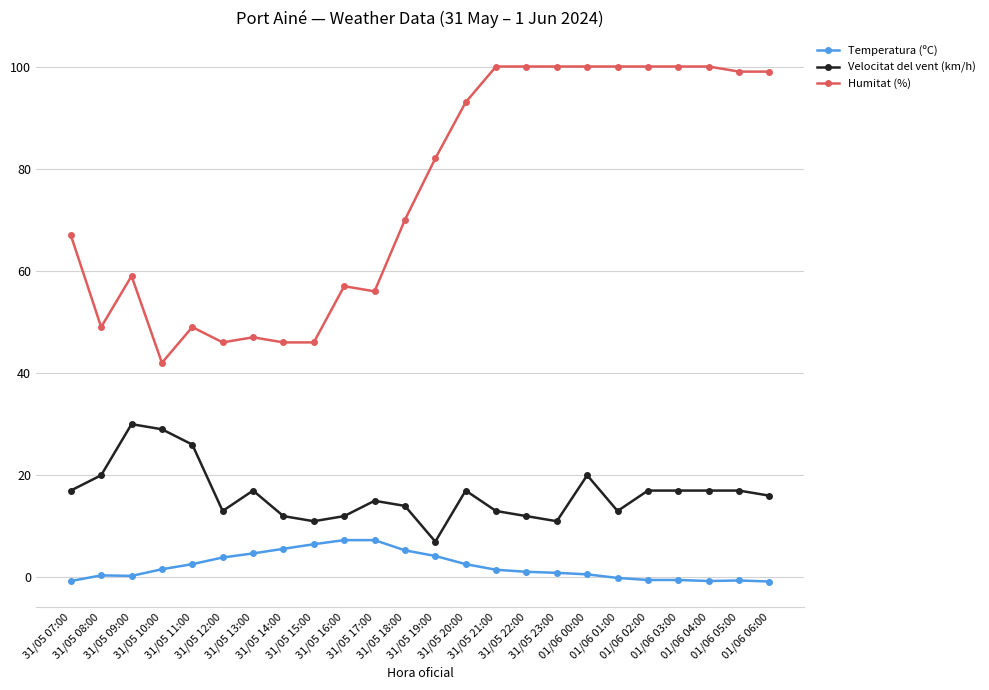

At how many categories does at least one series exceed 44?

23